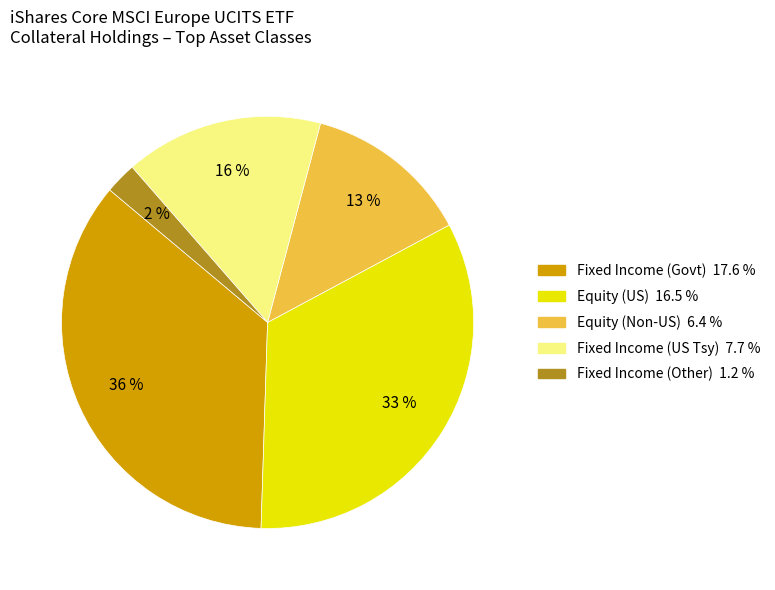

Is there a majority slice in this chart?

No